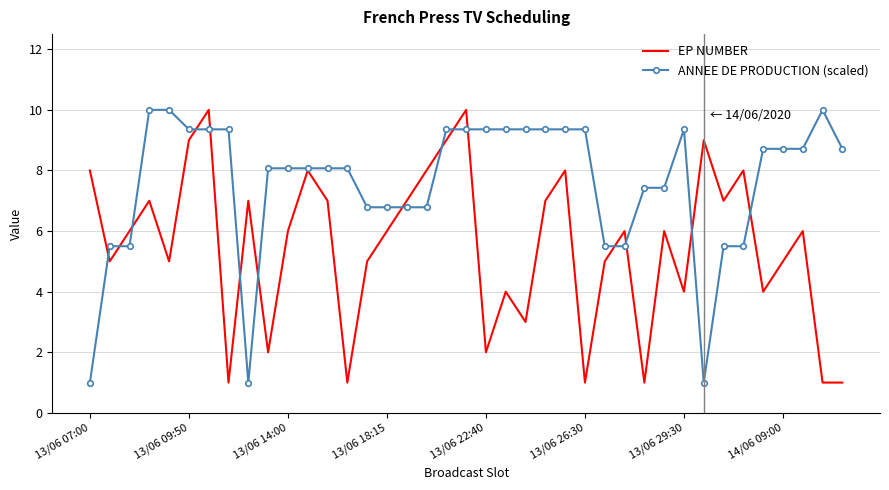

Which series has the largest total across all categories?

ANNEE DE PRODUCTION (scaled)